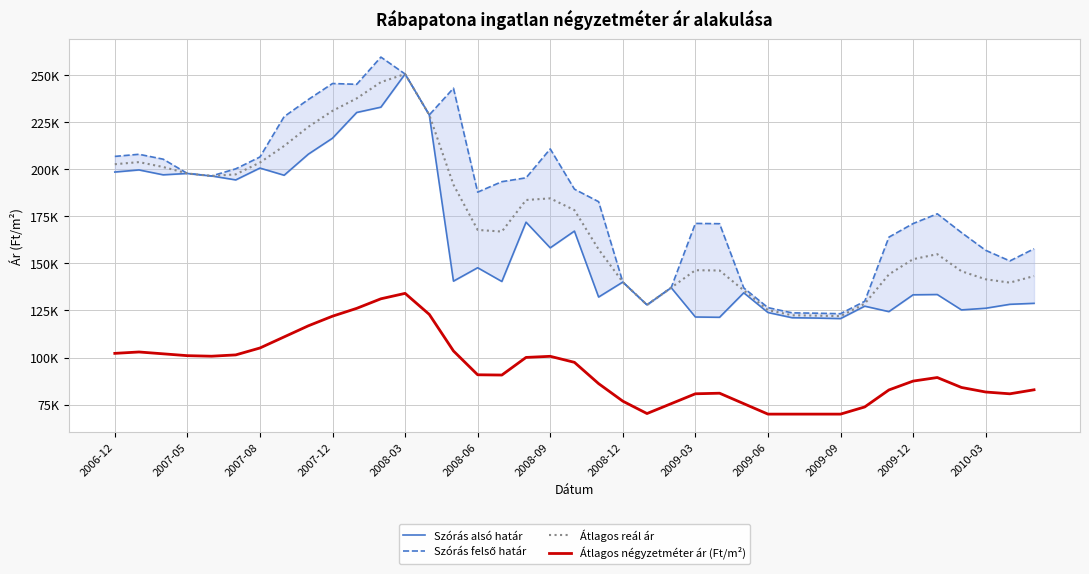

At how many categories does at least one series exceed 167913?

25